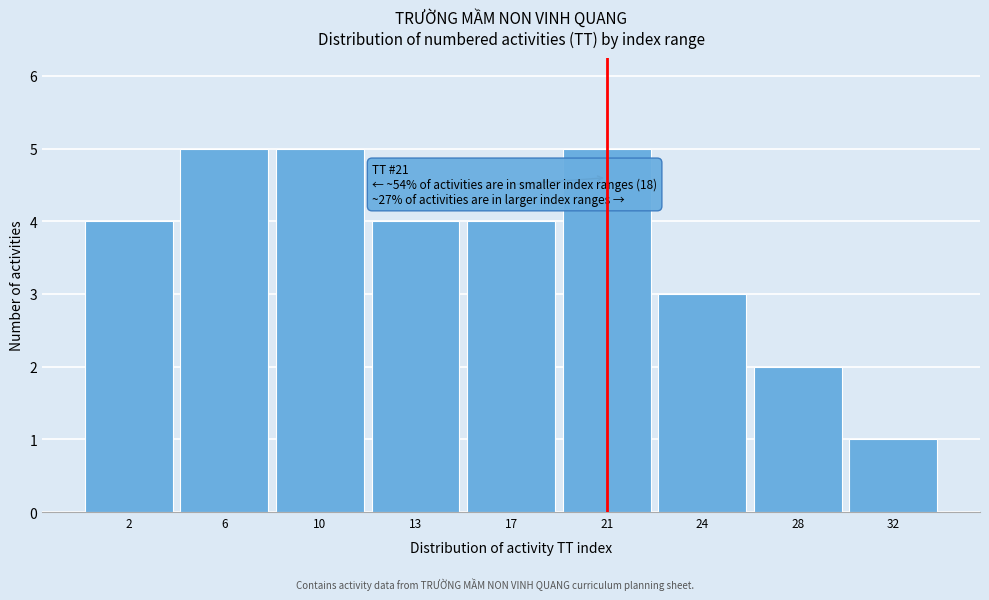

Reading left to right, extract all data points from this chart.

4	5	5	4	4	5	3	2	1